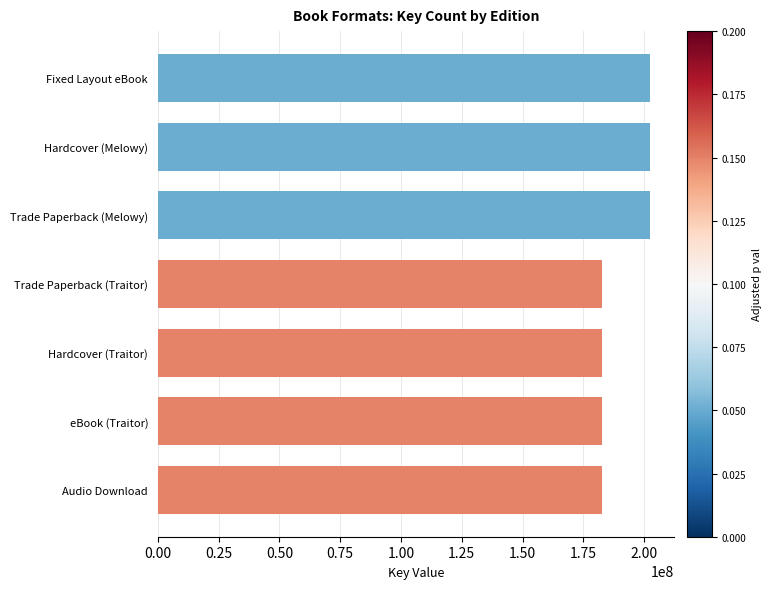

What is the value of the 4th bar from the top?

182646847